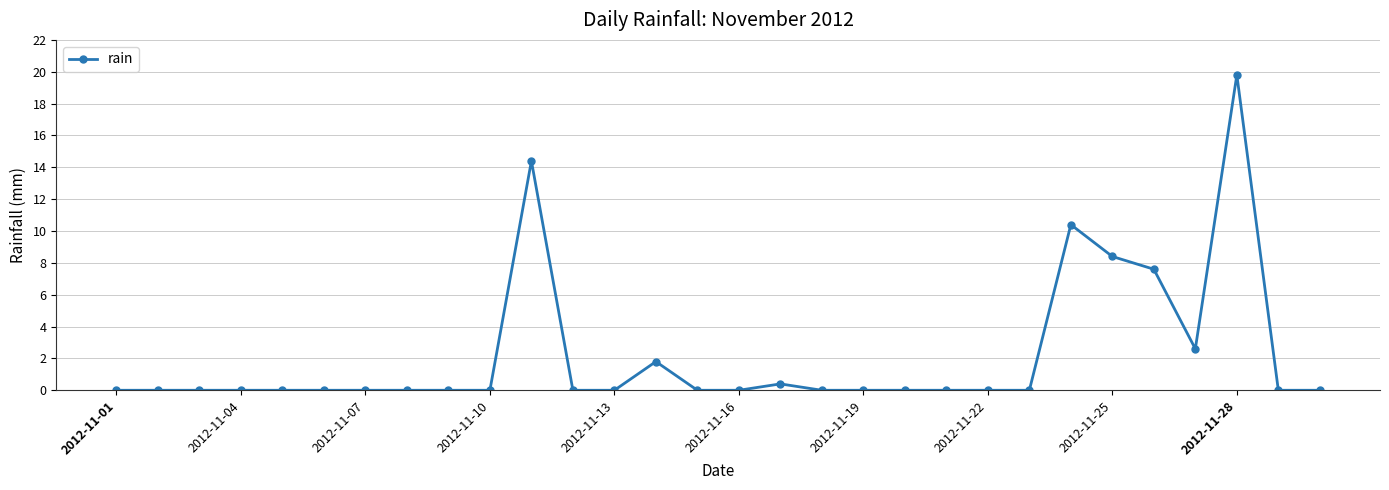

Reading left to right, list all the values displayed in this chart.

0.0	0.0	0.0	0.0	0.0	0.0	0.0	0.0	0.0	0.0	14.4	0.0	0.0	1.8	0.0	0.0	0.4	0.0	0.0	0.0	0.0	0.0	0.0	10.4	8.4	7.6	2.6	19.8	0.0	0.0